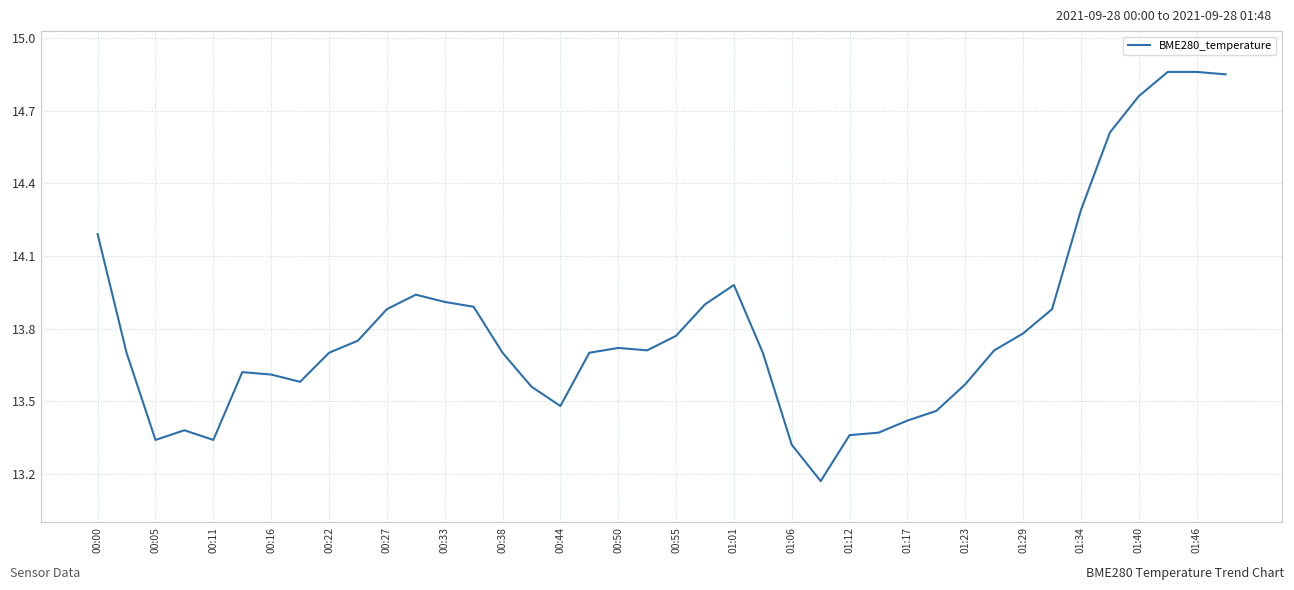

Is this an area chart (filled region under the line)?

No